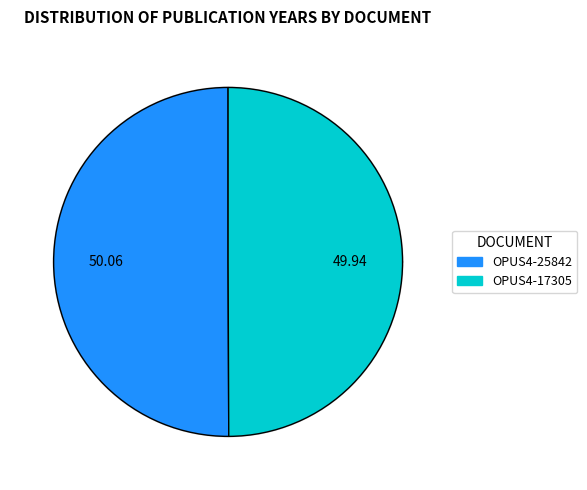

Which slice represents more than half of the pie?

OPUS4-25842